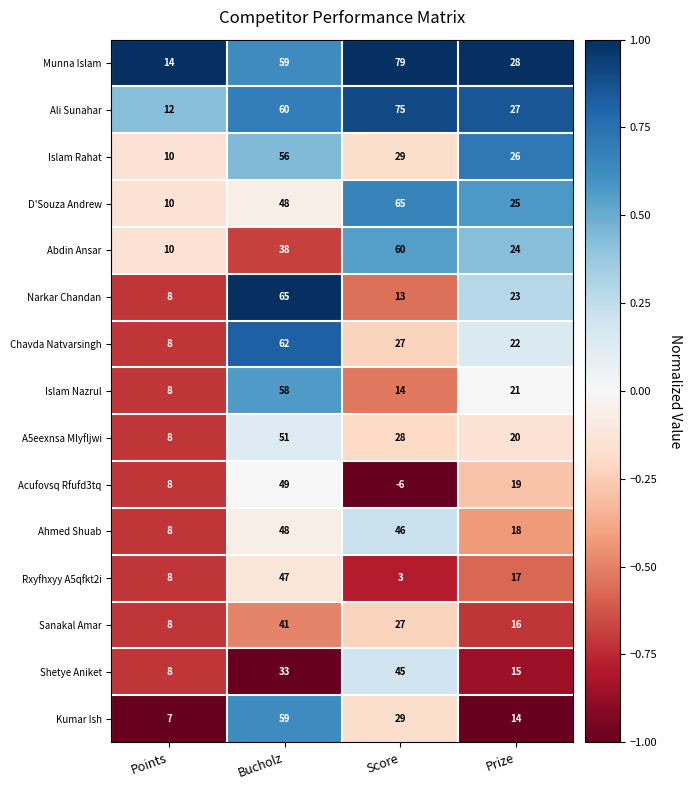

What is the difference between the maximum and second lowest values in the Shetye Aniket series?

30